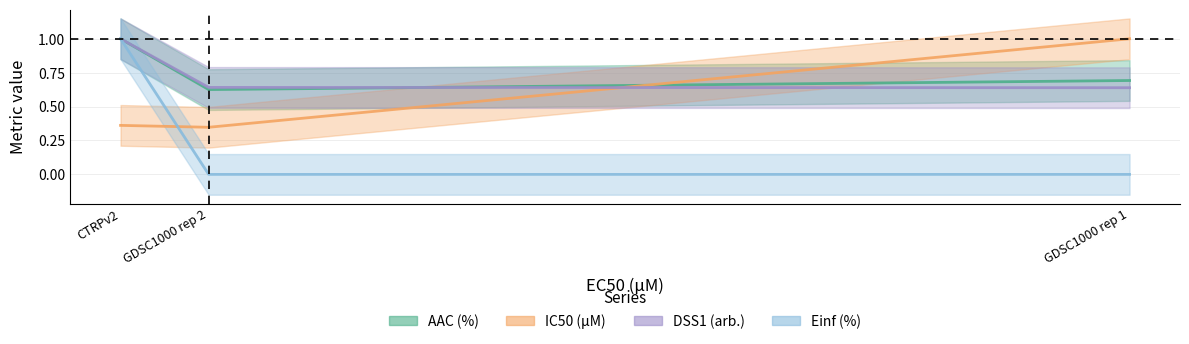

Does the chart have visible grid lines?

Yes